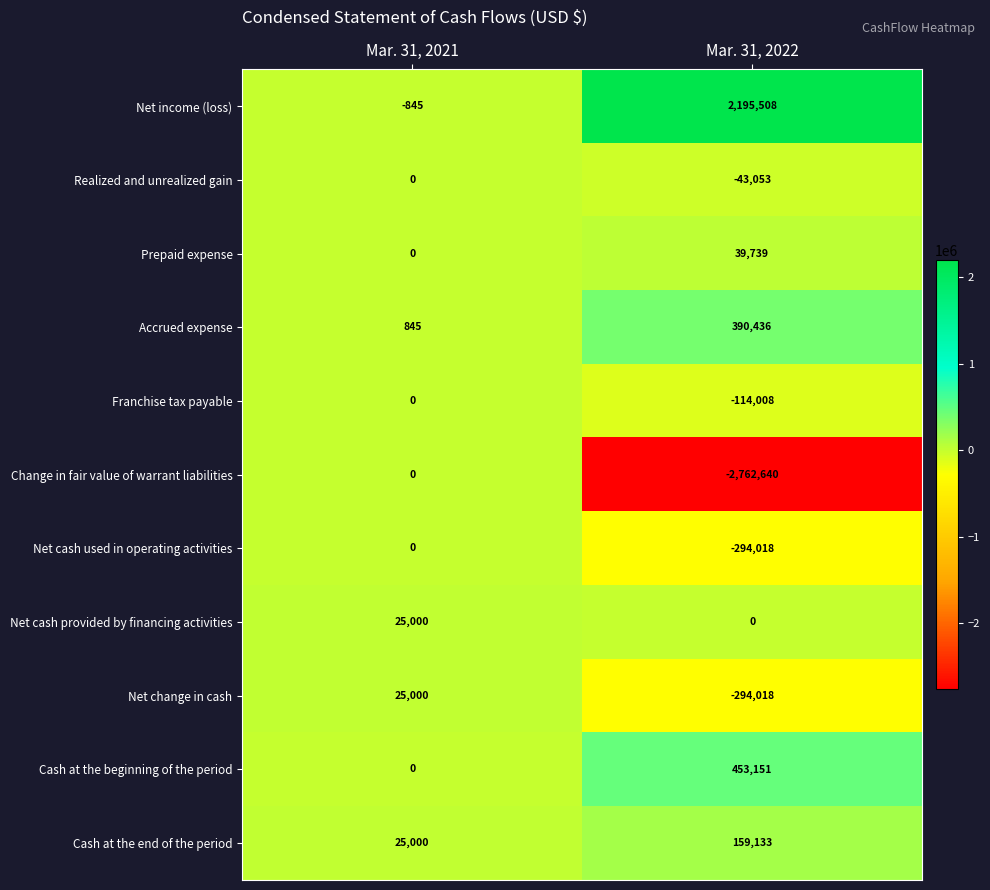

How many data points in Net change in cash are less than 25000?

1